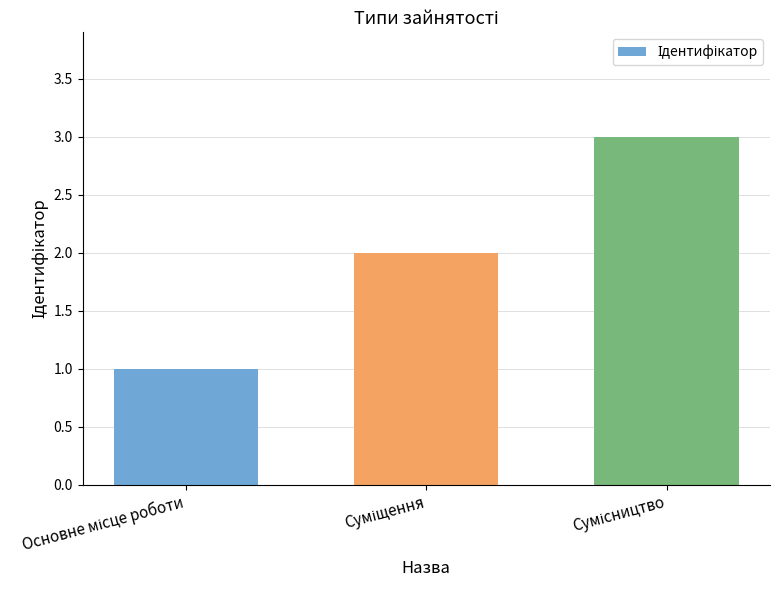

What is the greatest value displayed?

3